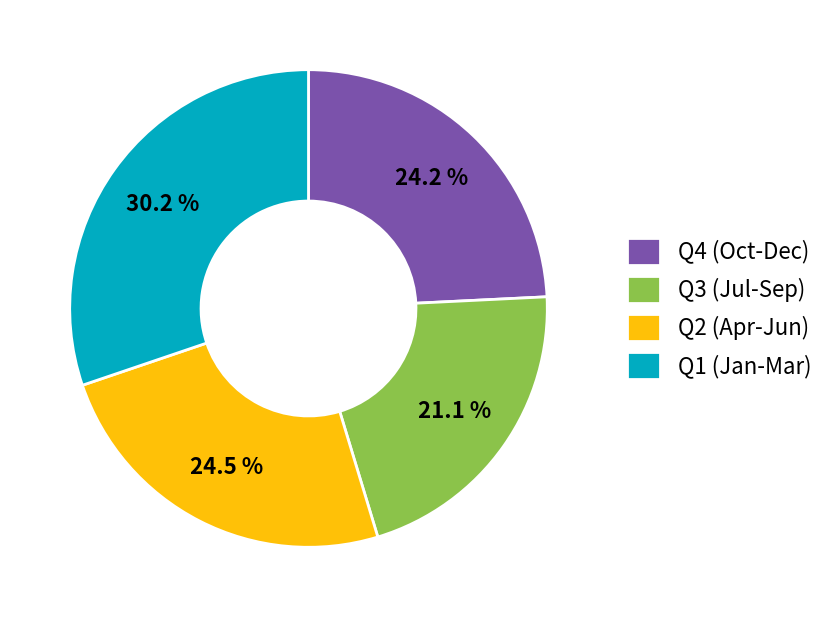

What is the smallest slice in the pie chart?

Q3 (Jul-Sep)